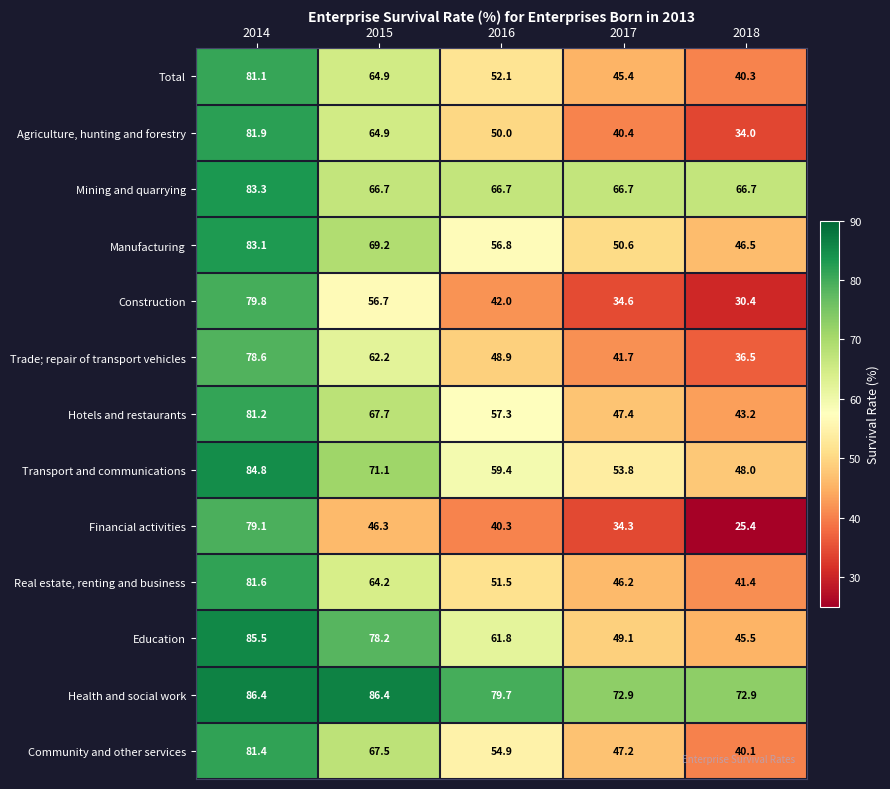

What is the total value across all series at 2014?

1067.8